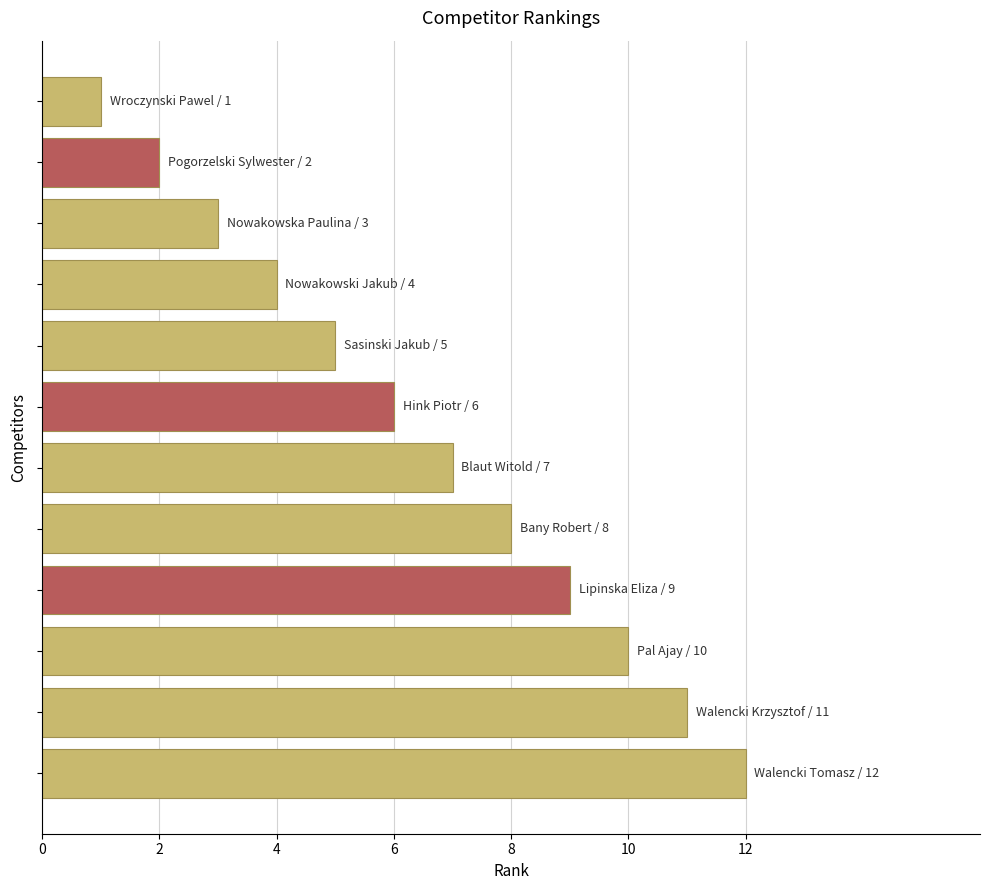

What is the maximum value shown in the chart?

12